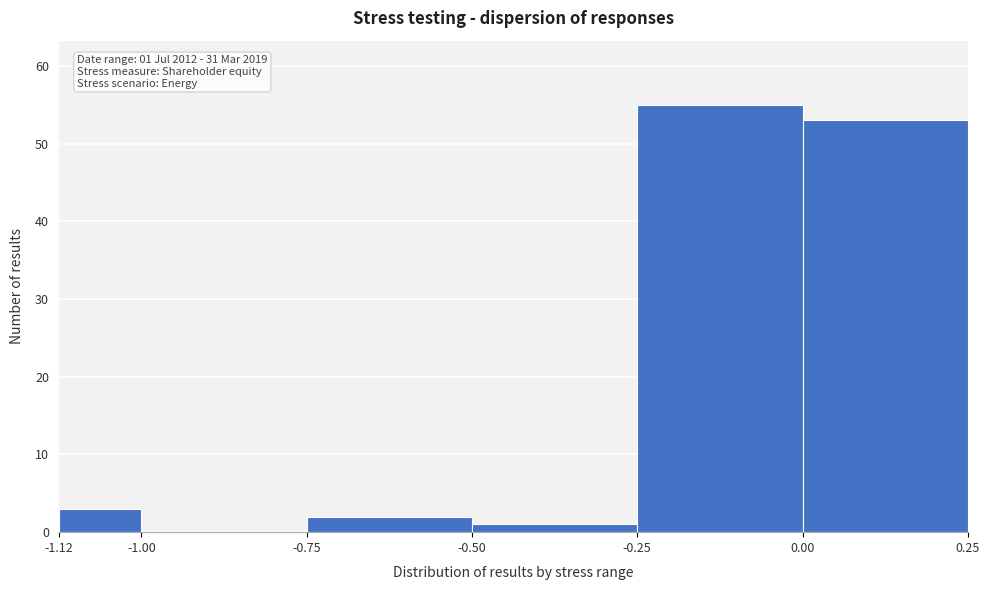

Which range on the x-axis has the tallest bar?

-0.25 to 0.00